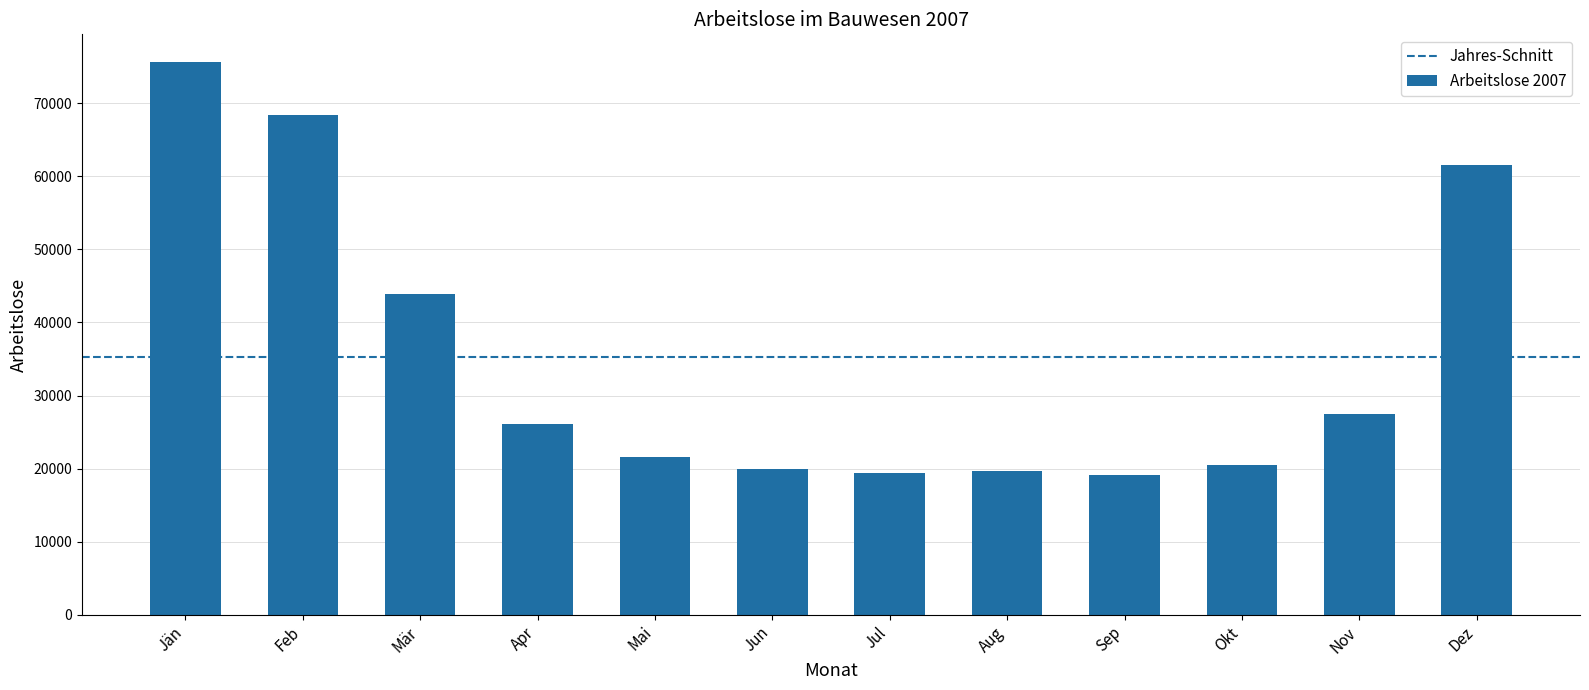

Approximately how many times larger is the value at Dez compared to Jul?

3.2